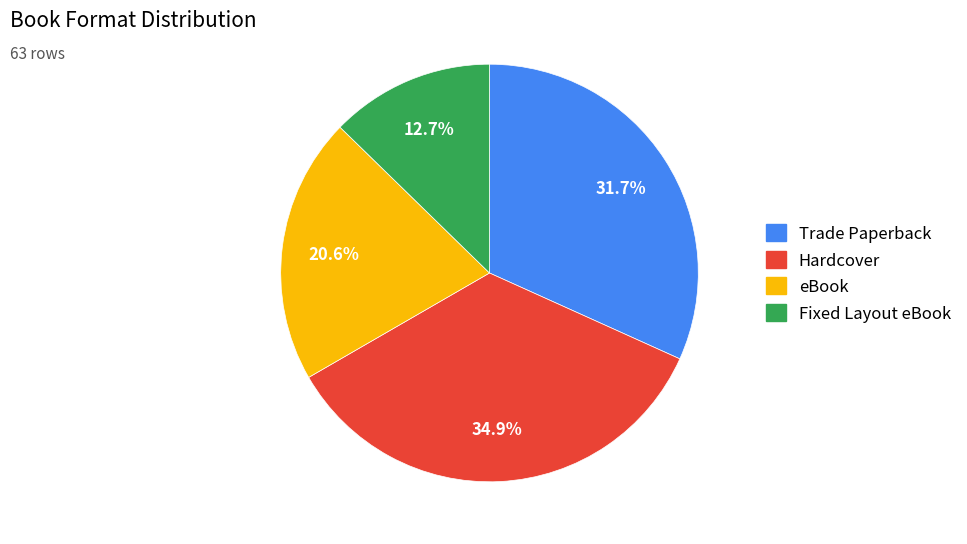

True or false: eBook accounts for 21% of the total.

True